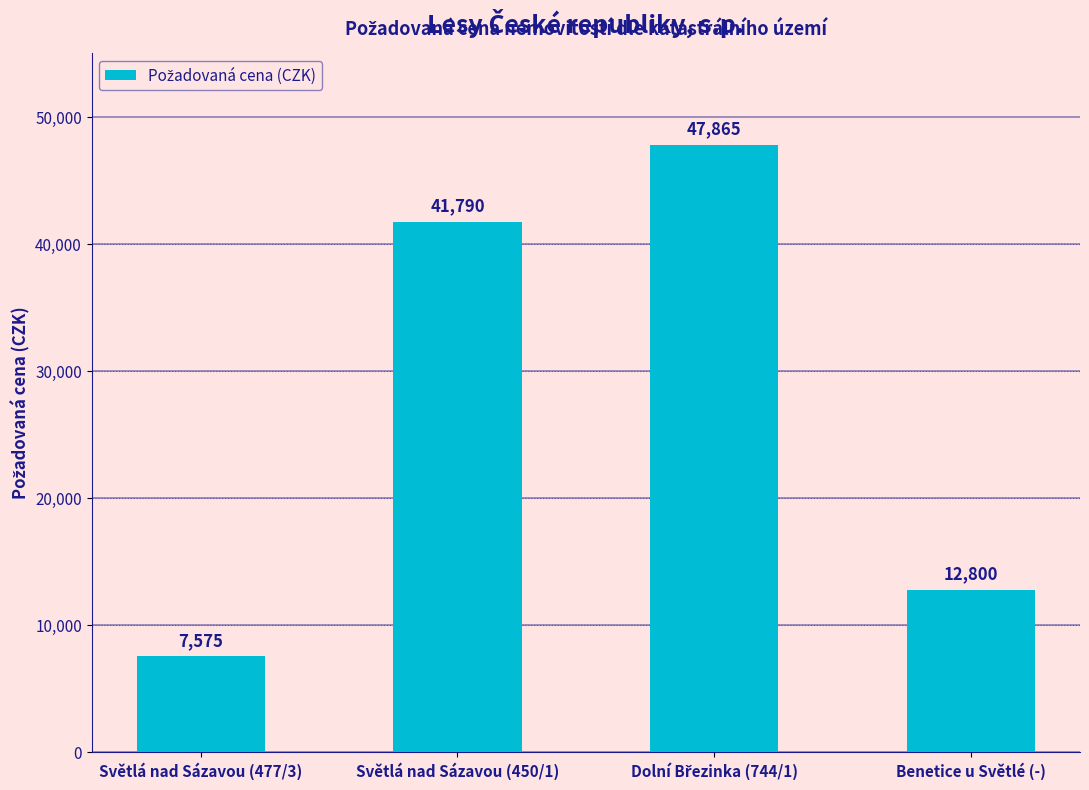

Between Benetice u Světlé (-) and Světlá nad Sázavou (477/3), which is larger?

Benetice u Světlé (-)